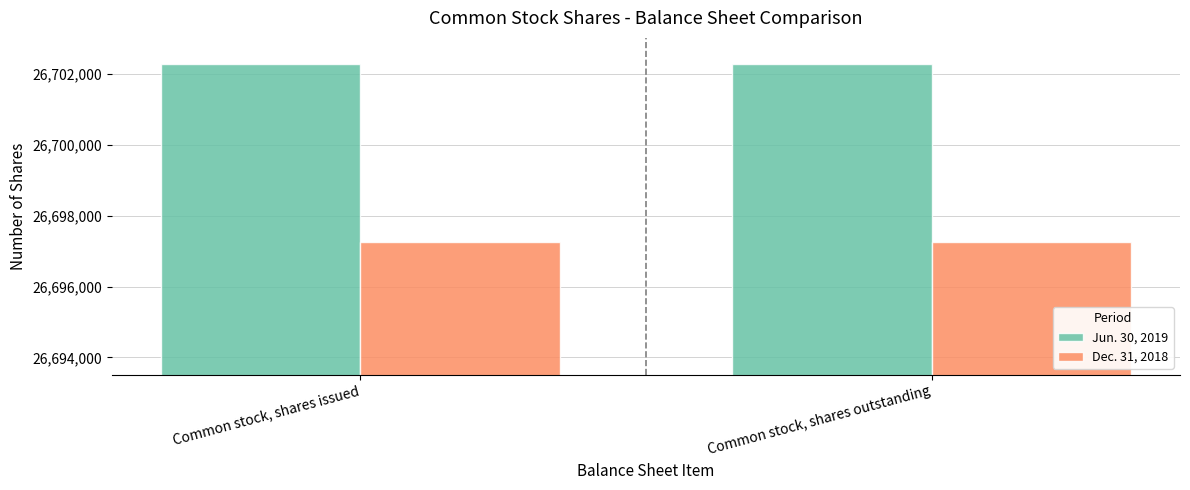

Is it true that Dec. 31, 2018 equals 11279913 at Common stock, shares outstanding?

False